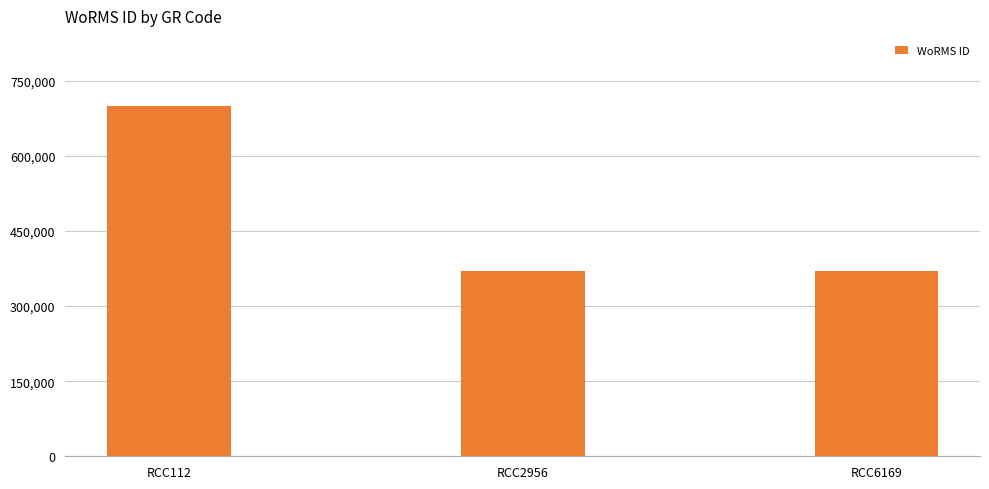

Reading left to right, what are all the values shown in this chart?

RCC112=699402	RCC2956=369489	RCC6169=369489